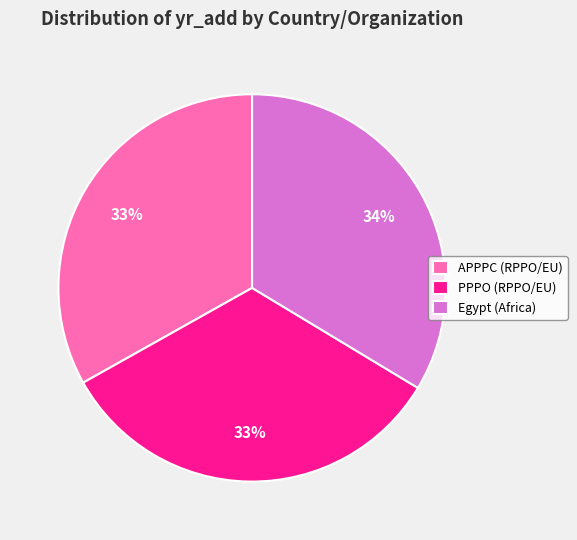

To the nearest percent, what portion does Egypt (Africa) represent?

34%